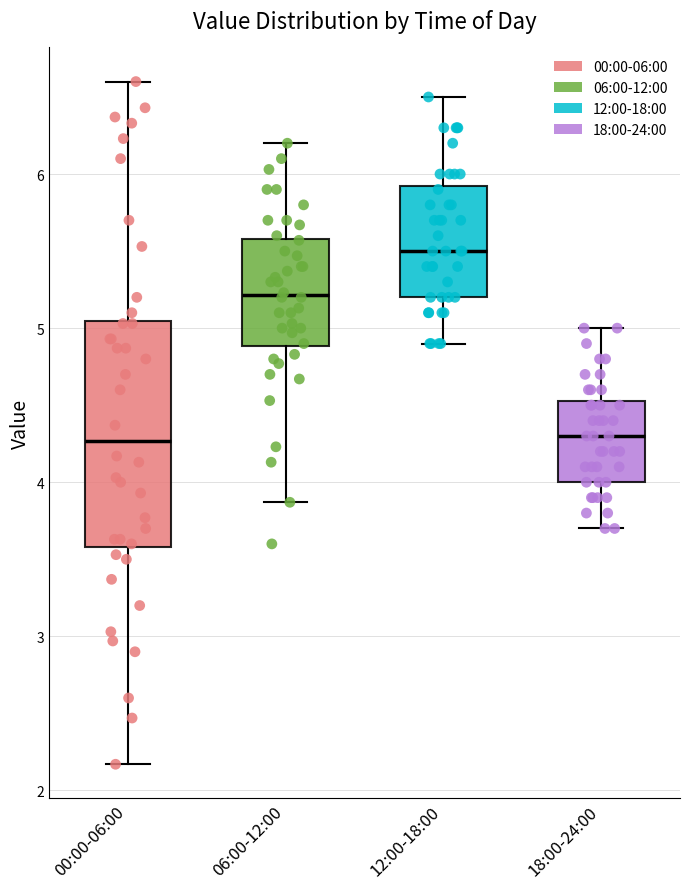

Reading left to right, read every box against the y-axis: the position of its median line, the range the box covers, and the ends of its whiskers. The values are not printed on the chart, so give them approximately, as read against the axis.

00:00-06:00: median 4.3, box 3.6 to 5.0, whiskers 2.2 to 6.6
06:00-12:00: median 5.2, box 4.9 to 5.6, whiskers 3.9 to 6.2
12:00-18:00: median 5.5, box 5.2 to 5.9, whiskers 4.9 to 6.5
18:00-24:00: median 4.3, box 4.0 to 4.5, whiskers 3.7 to 5.0